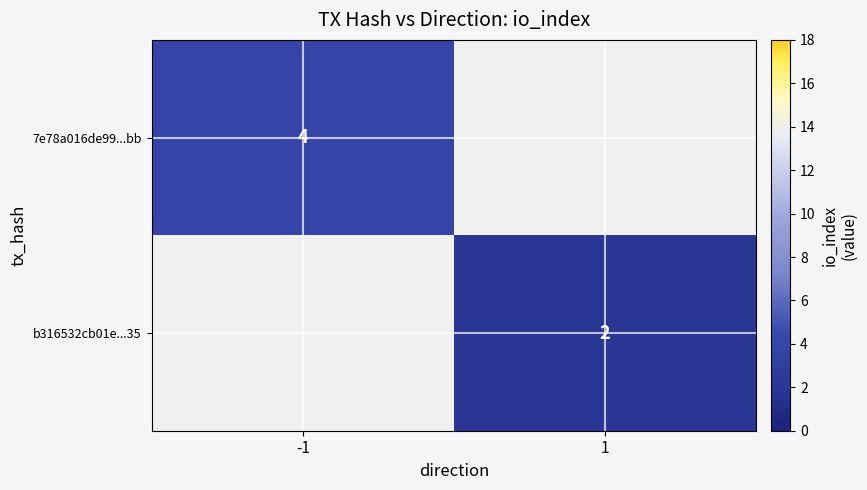

Count the number of categories in the chart.

2